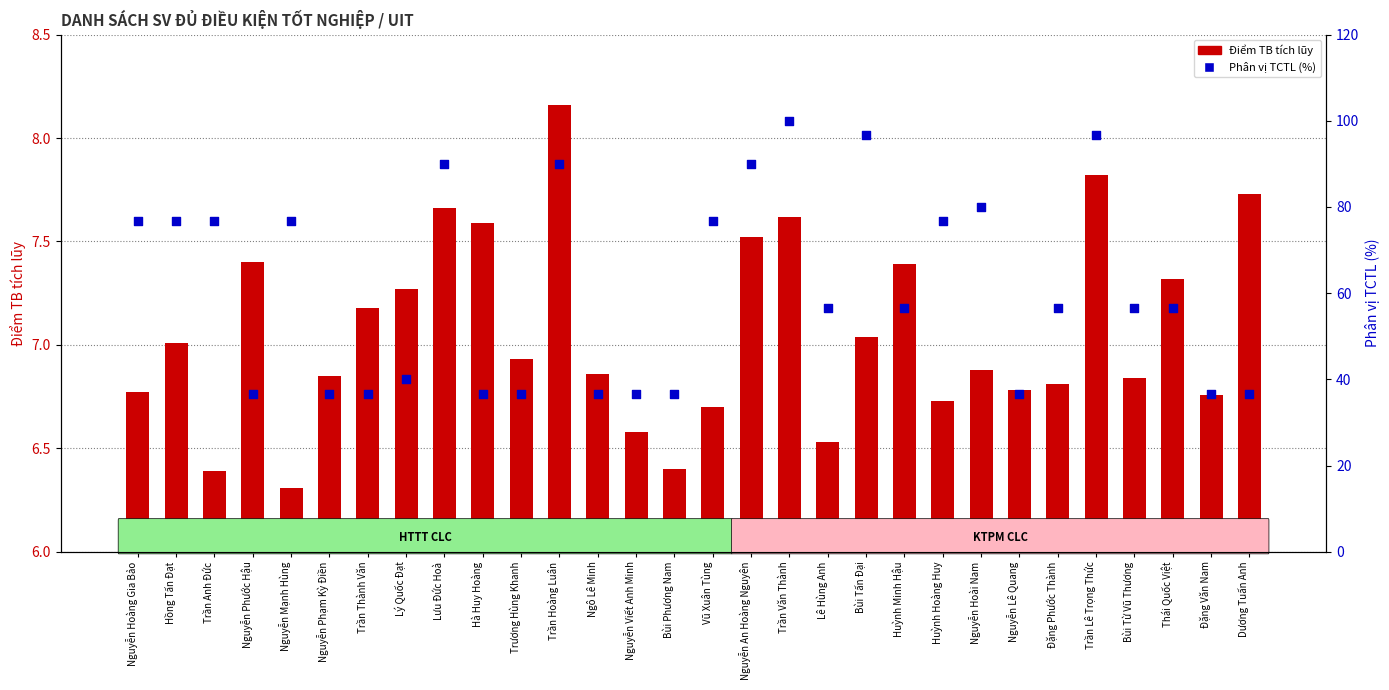

What is the total value across all series at Bùi Từ Vũ Thương?

63.5